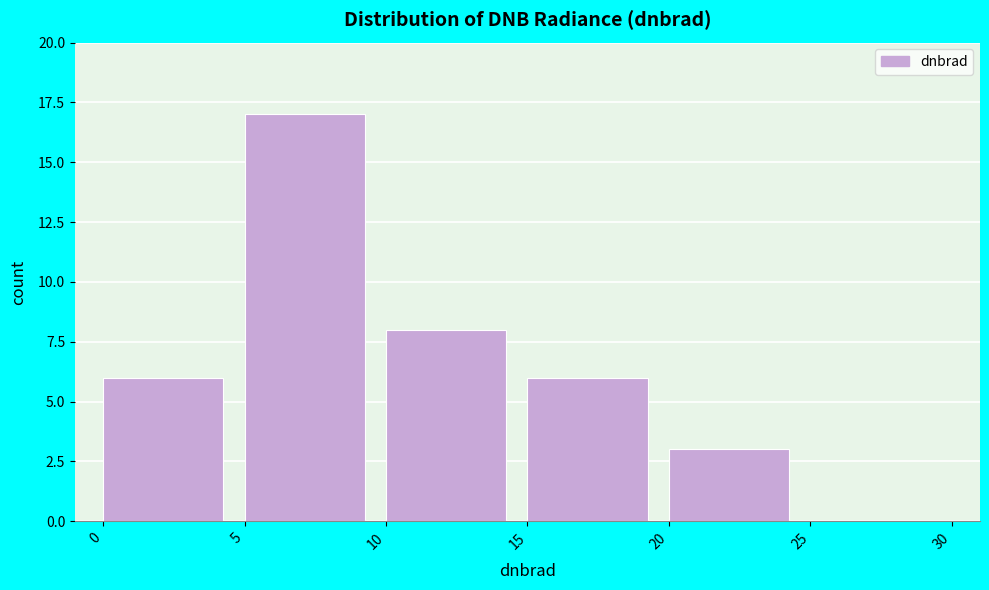

What is the height of the bar covering 10 to 15 on the x-axis? The values are not printed on the chart, so give them approximately, as read against the axis.

8